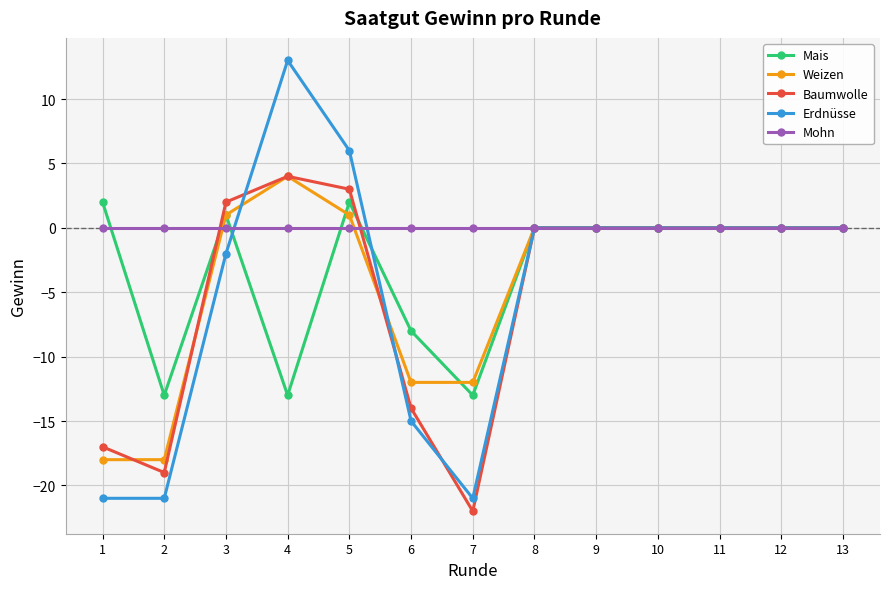

True or false: Mais has more than 0 interior local peaks.

True